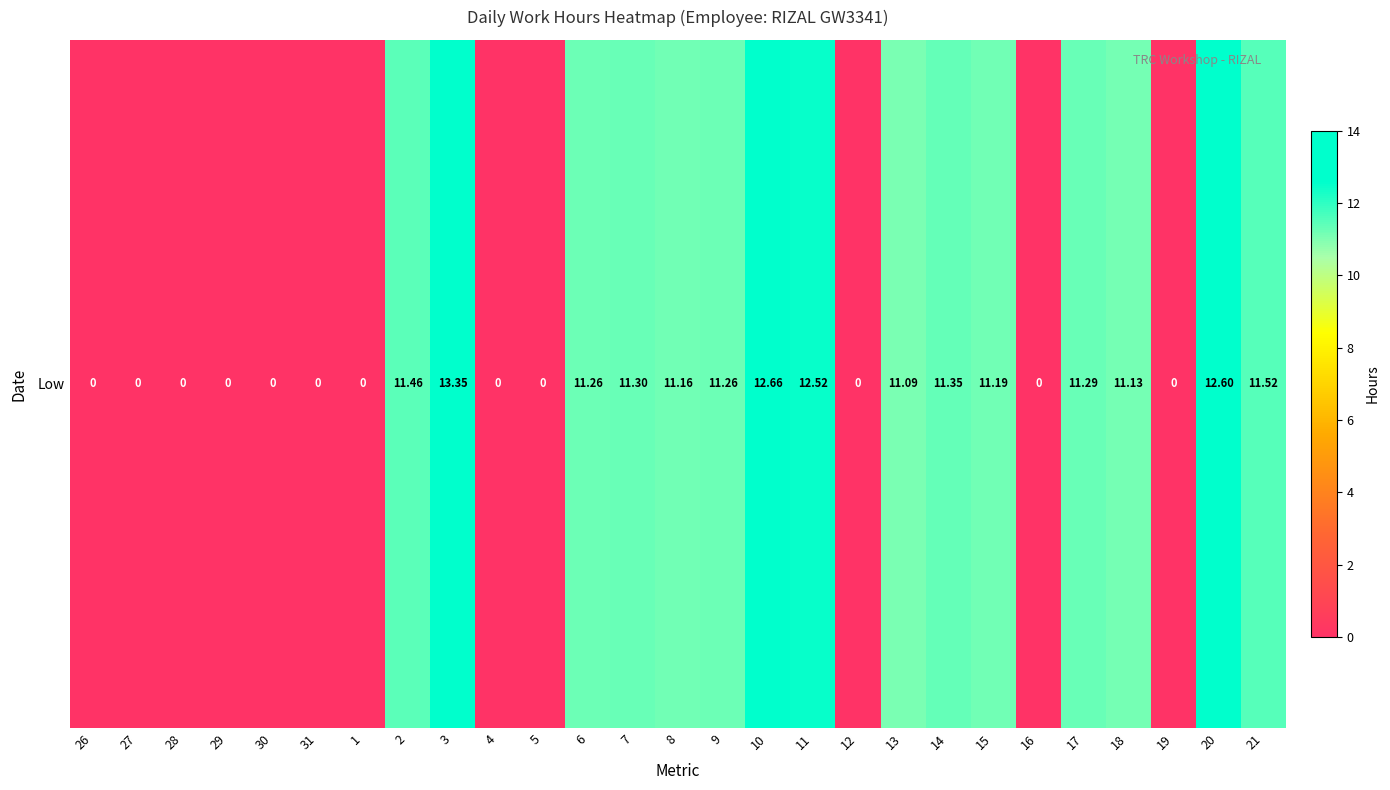

Which has a higher value, 26 or 1?

26